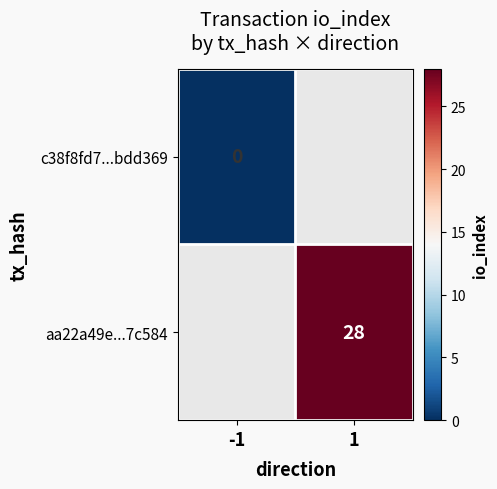

Count the number of data series in this chart.

2